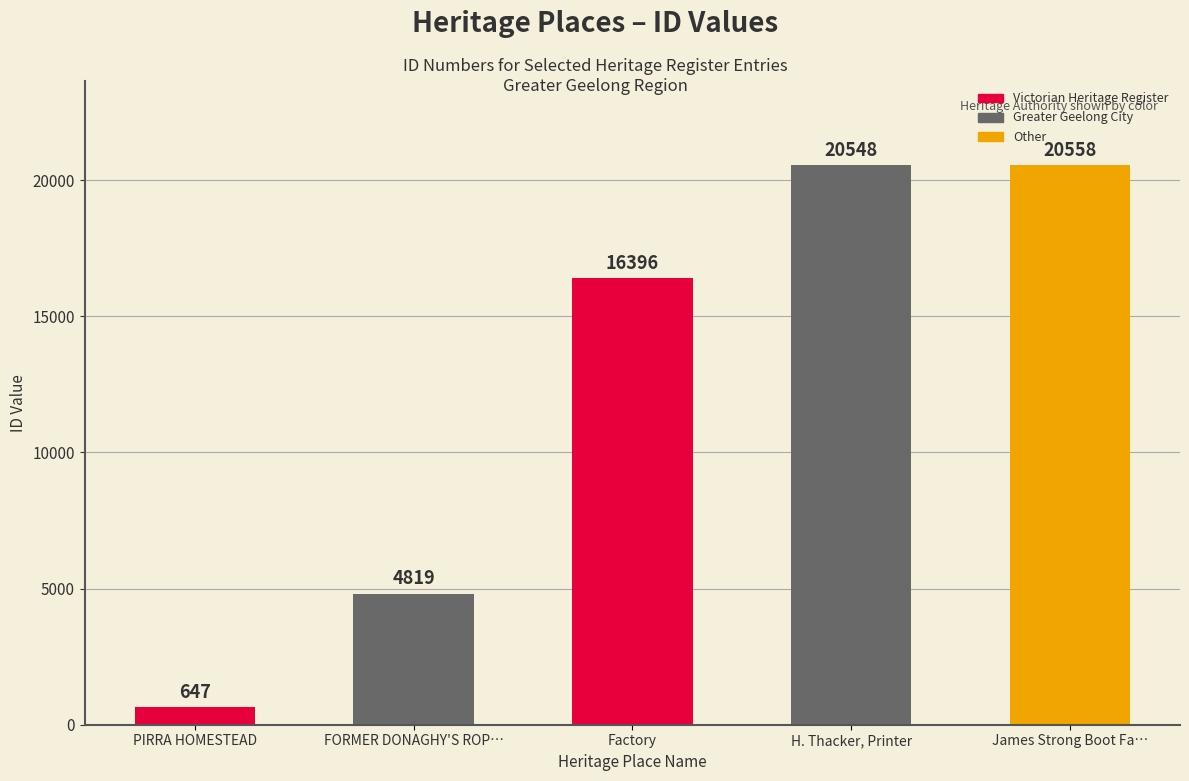

What is the sum of the values at FORMER DONAGHY'S ROP… and PIRRA HOMESTEAD?

5466